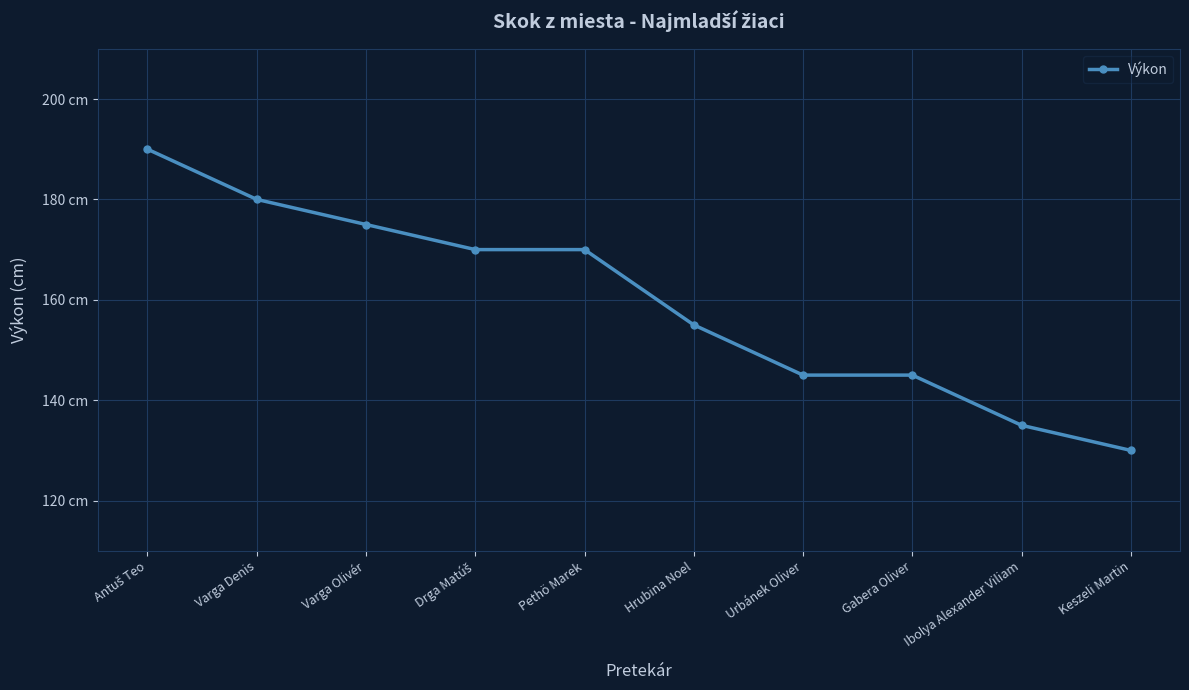

The chart shows a value of 49 at Keszeli Martin. True or false?

False